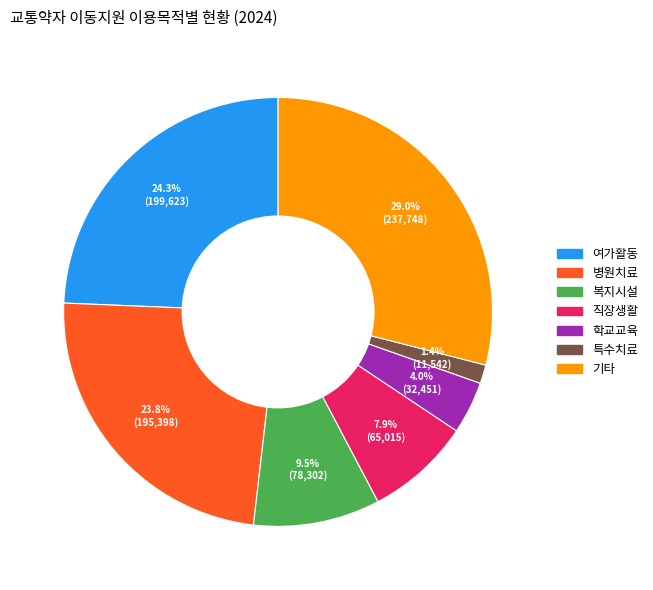

To the nearest percent, what is the difference between the largest and smallest slice percentages?

28%